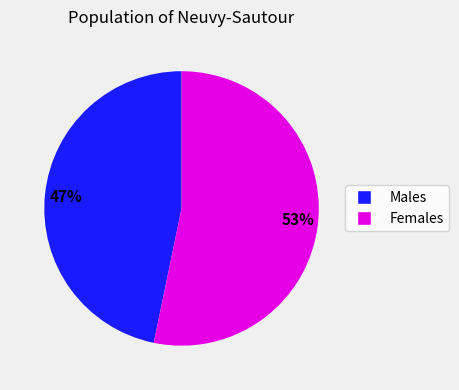

To the nearest percent, what is the average slice percentage?

50%